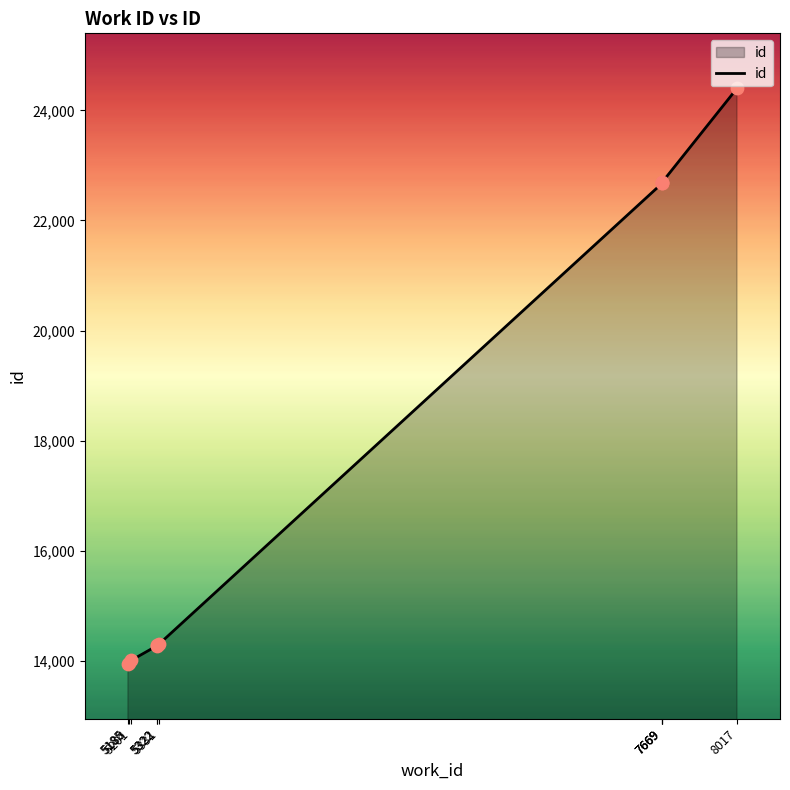

Which has a higher value, 7669 or 5188?

7669